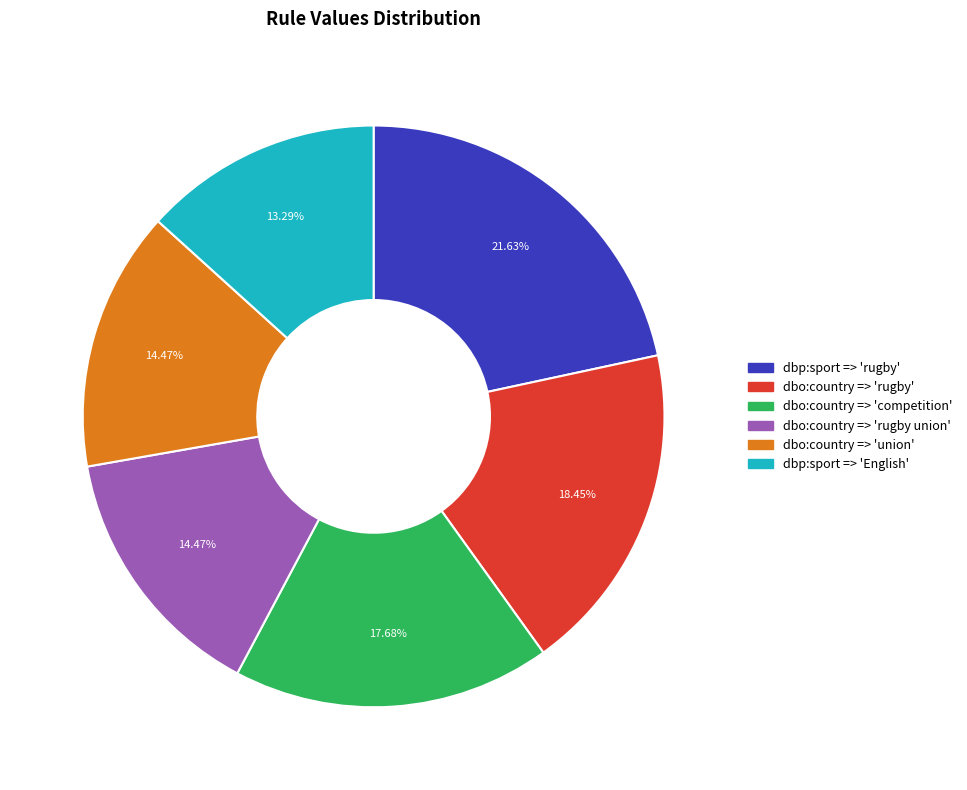

Between dbp:sport => 'English' and dbp:sport => 'rugby', which is larger?

dbp:sport => 'rugby'